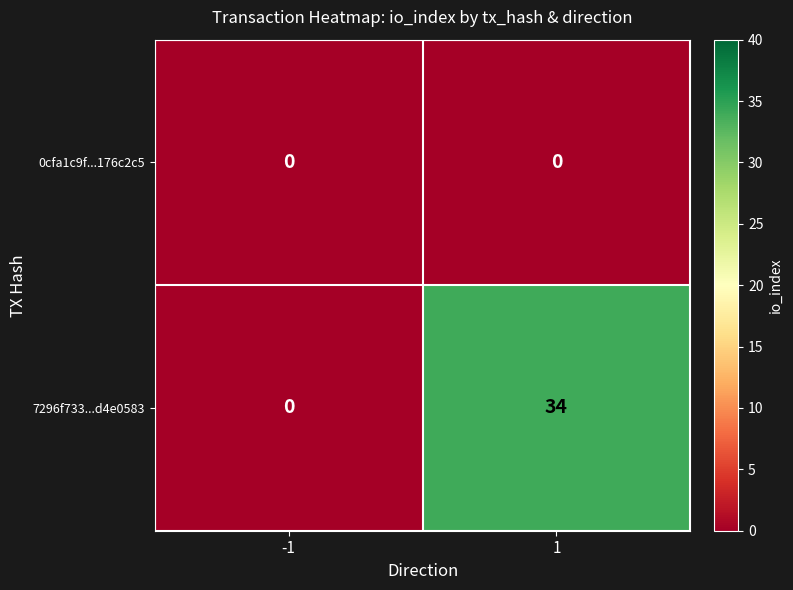

What is the average value of the 7296f733...d4e0583 series?

17